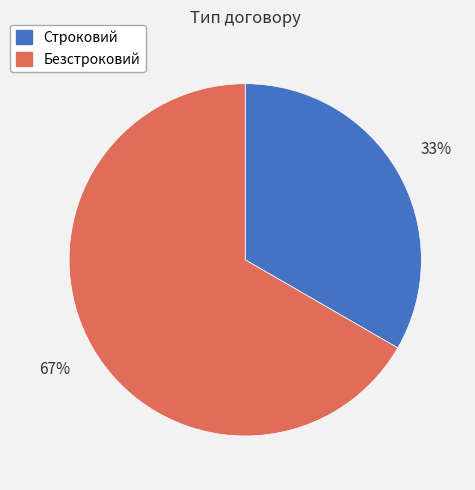

Between Строковий and Безстроковий, which is larger?

Безстроковий